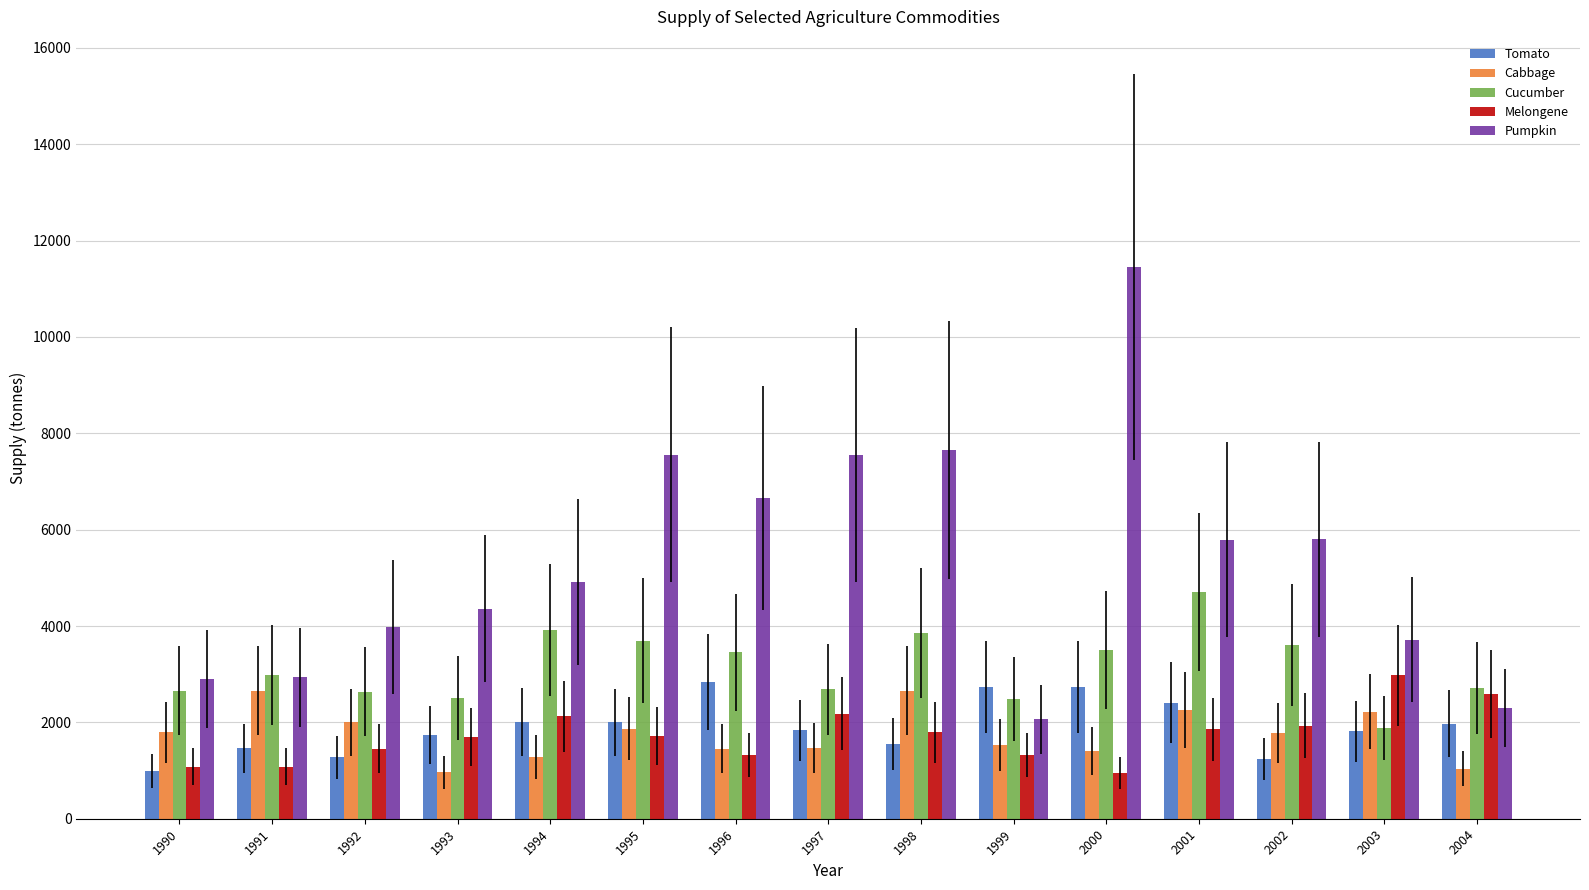

What is the approximate value of Melongene at 2002?

1933.0